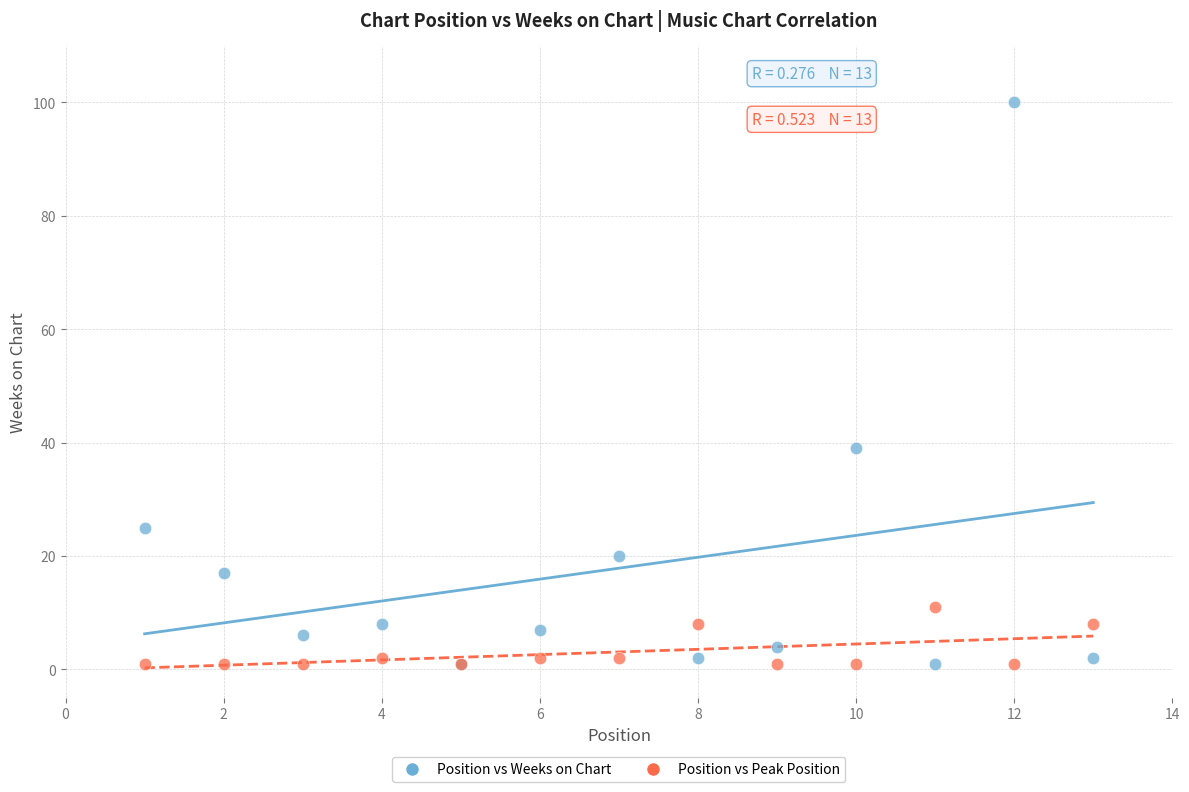

In the Position vs Weeks on Chart series, what Y value is closest to 50?

39